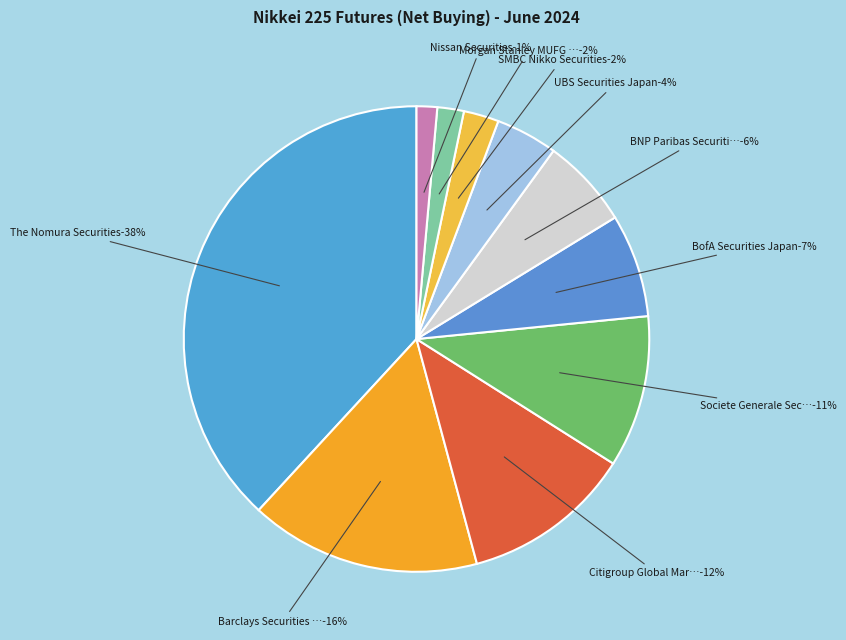

What percentage is the Societe Generale Securities Japan slice, to the nearest percent?

11%